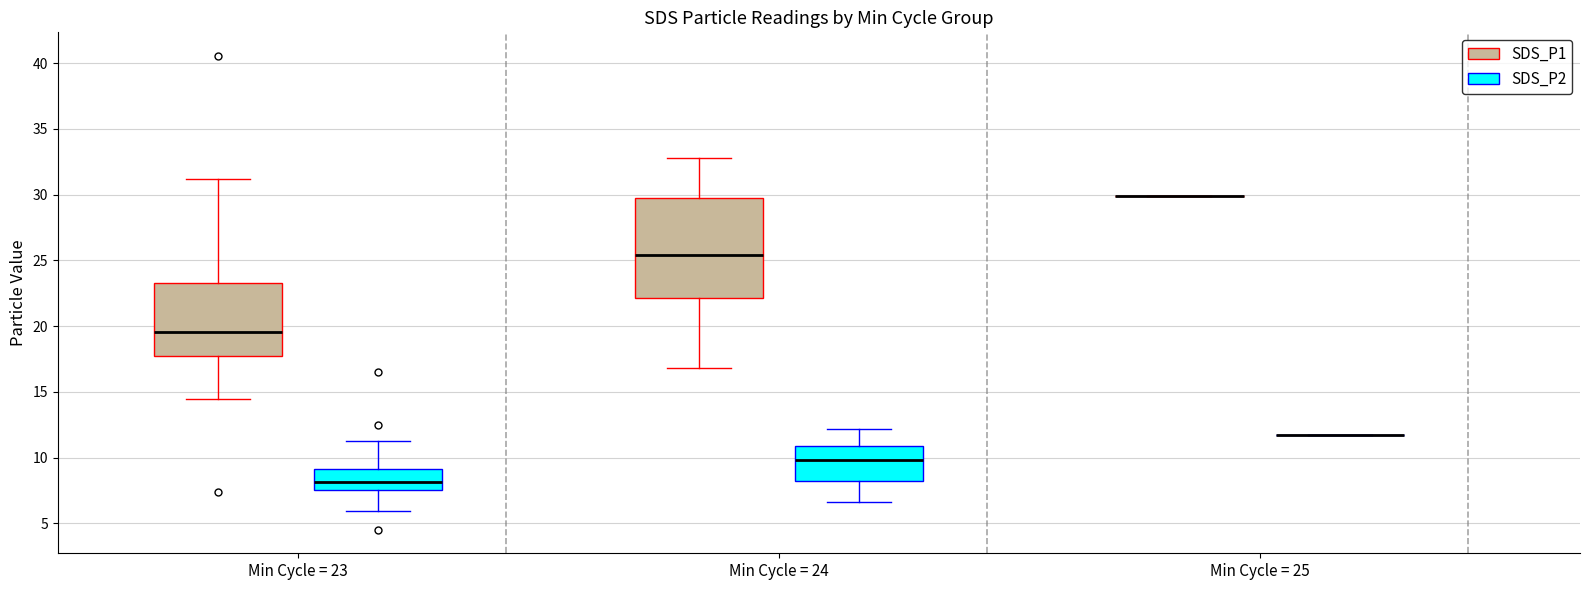

Reading left to right, read every box against the y-axis: the position of its median line, the range the box covers, and the ends of its whiskers. The values are not printed on the chart, so give them approximately, as read against the axis.

Min Cycle = 23 (SDS_P1): median 19.5, box 17.5 to 23.5, whiskers 14.5 to 31.0
Min Cycle = 23 (SDS_P2): median 8.0, box 7.5 to 9.0, whiskers 6.0 to 11.5
Min Cycle = 24 (SDS_P1): median 25.5, box 22.0 to 30.0, whiskers 17.0 to 33.0
Min Cycle = 24 (SDS_P2): median 10.0, box 8.0 to 11.0, whiskers 6.5 to 12.0
Min Cycle = 25 (SDS_P1): box collapsed to a line at 30.0, whiskers 30.0 to 30.0
Min Cycle = 25 (SDS_P2): box collapsed to a line at 11.5, whiskers 11.5 to 11.5